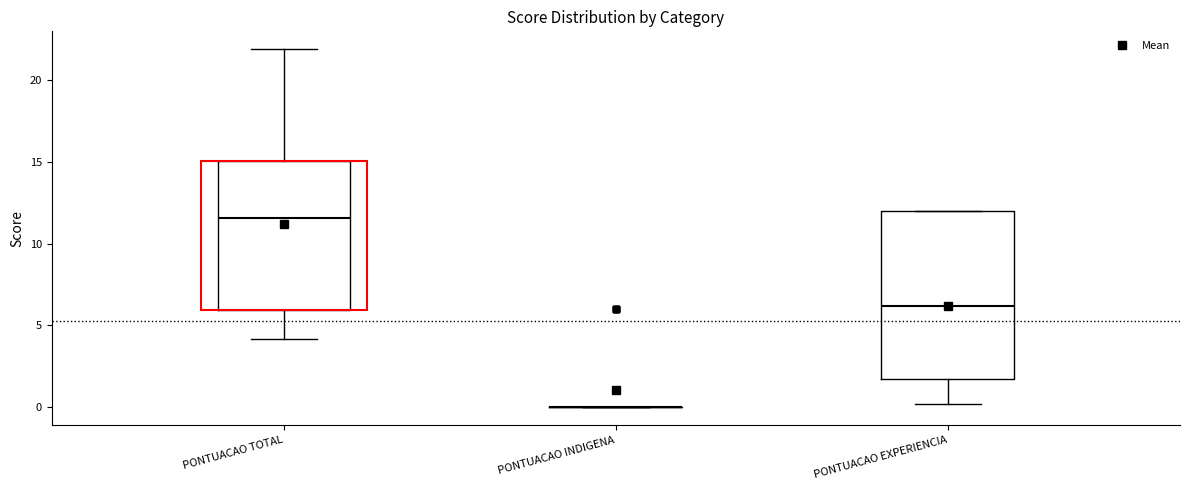

Reading left to right, transcribe this box plot: for each box, give where its median line is, the range the box spans, and where its two whiskers end, as read against the y-axis. The values are not printed on the chart, so give them approximately, as read against the axis.

PONTUACAO TOTAL: median 11.5, box 6.0 to 15.0, whiskers 4.0 to 22.0
PONTUACAO INDIGENA: box collapsed to a line at 0.0, whiskers 0.0 to 0.0
PONTUACAO EXPERIENCIA: median 6.0, box 2.0 to 12.0, whiskers 0.0 to 12.0